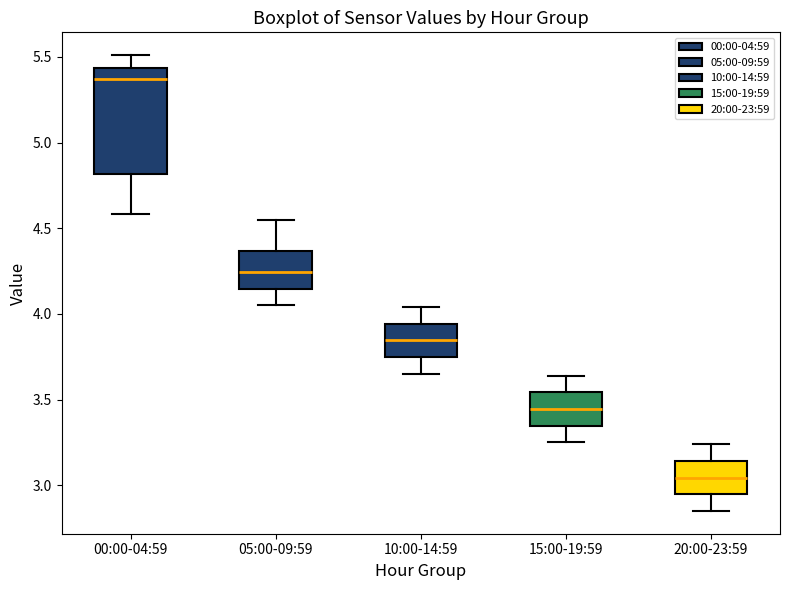

Reading left to right, read every box against the y-axis: the position of its median line, the range the box covers, and the ends of its whiskers. The values are not printed on the chart, so give them approximately, as read against the axis.

00:00-04:59: median 5.35, box 4.80 to 5.45, whiskers 4.60 to 5.50
05:00-09:59: median 4.25, box 4.15 to 4.35, whiskers 4.05 to 4.55
10:00-14:59: median 3.85, box 3.75 to 3.95, whiskers 3.65 to 4.05
15:00-19:59: median 3.45, box 3.35 to 3.55, whiskers 3.25 to 3.65
20:00-23:59: median 3.05, box 2.95 to 3.15, whiskers 2.85 to 3.25